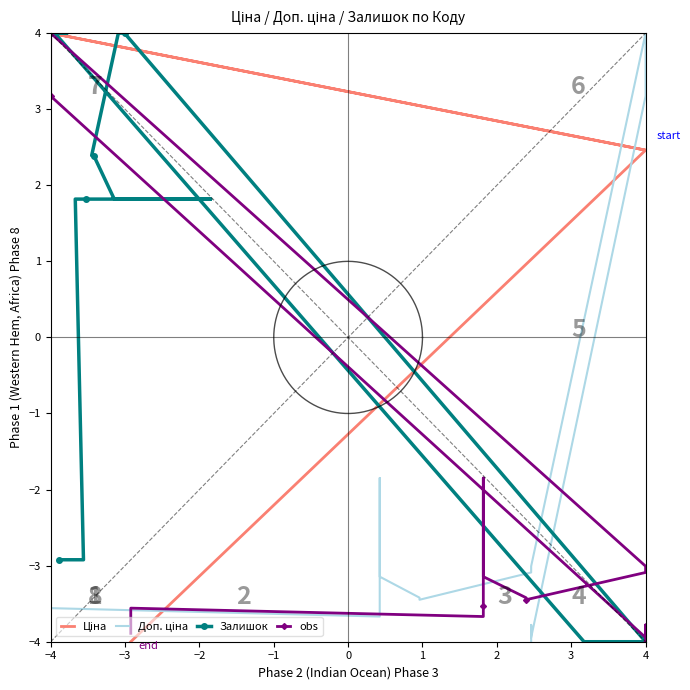

What is the average value of the Залишок series?

1.4